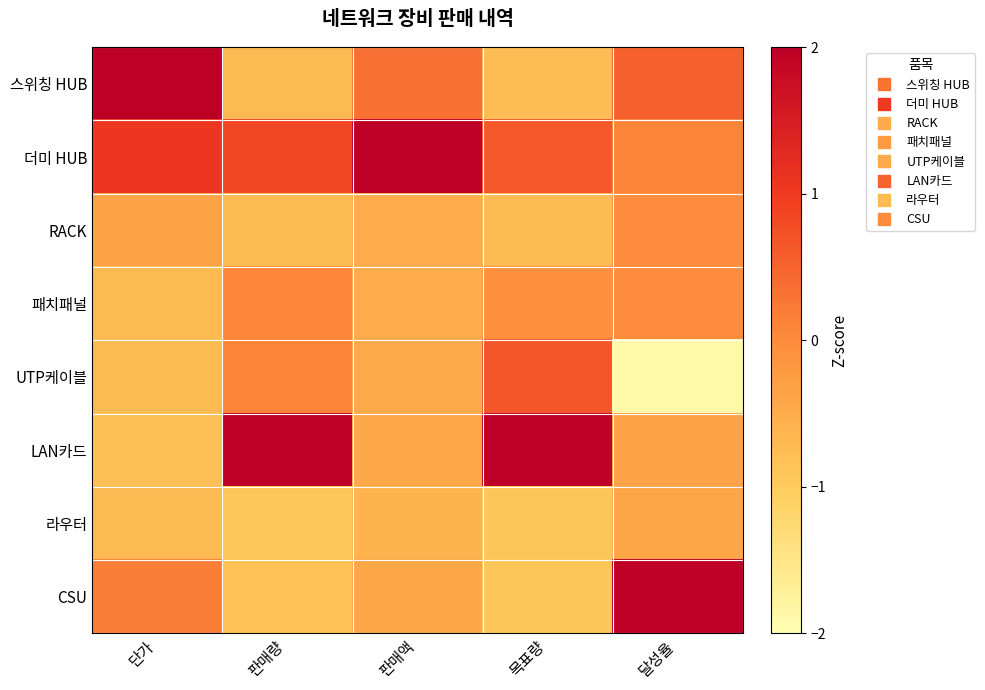

At which category is the sum across all series the highest?

판매액